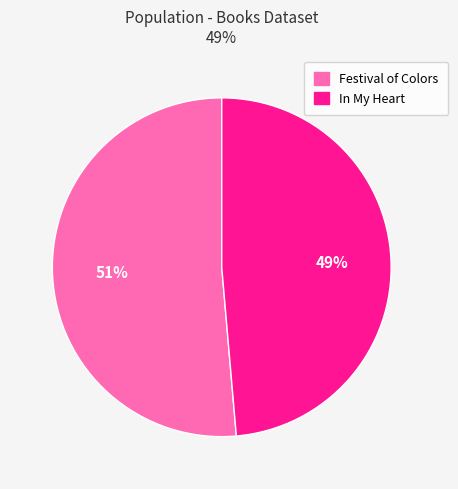

Count the number of slices in the pie.

2